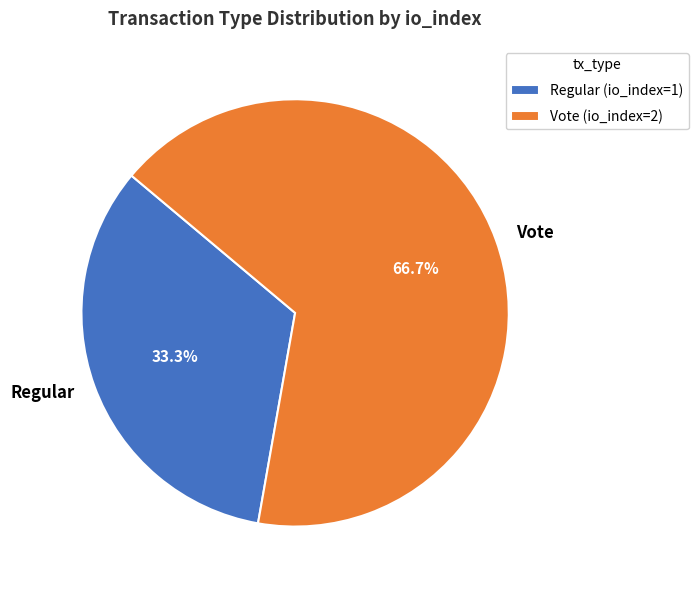

Combined, do Vote and Regular account for over 50%?

Yes